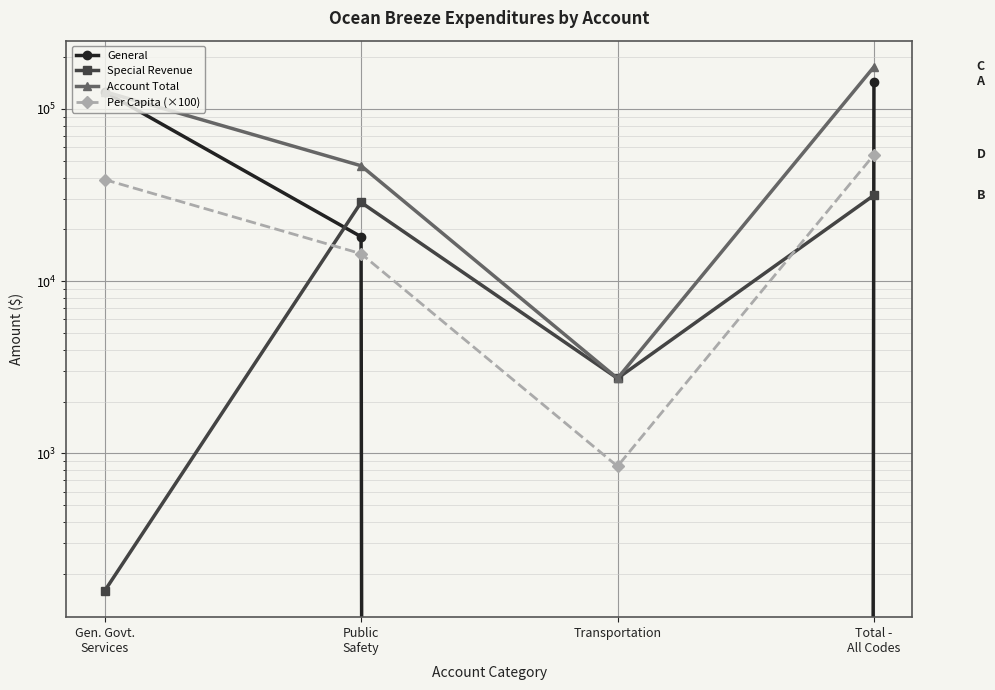

What is the label of the 4th point from the right?

Gen. Govt.
Services